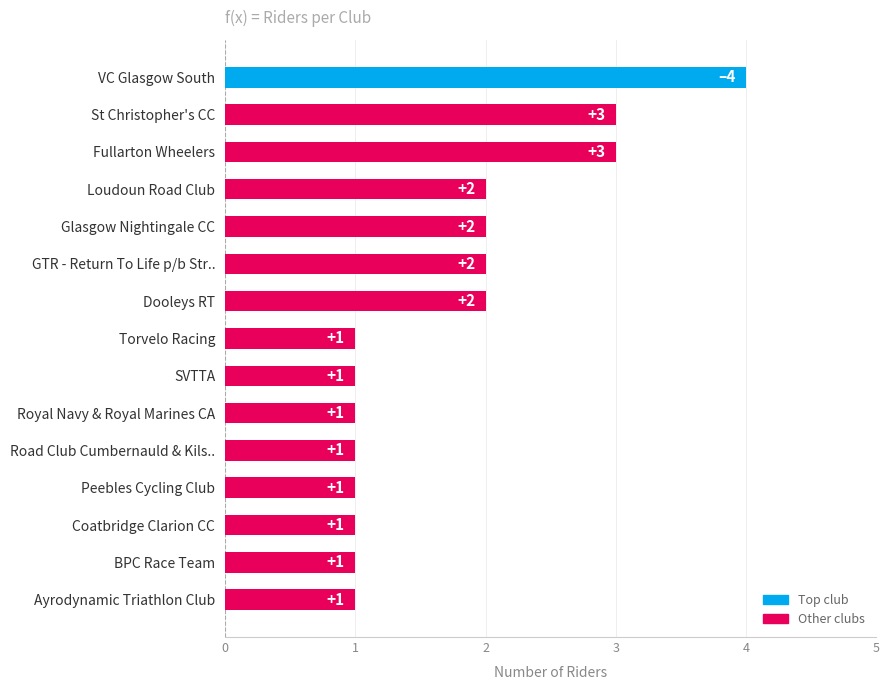

Is it true that the value at Glasgow Nightingale CC is 2?

True